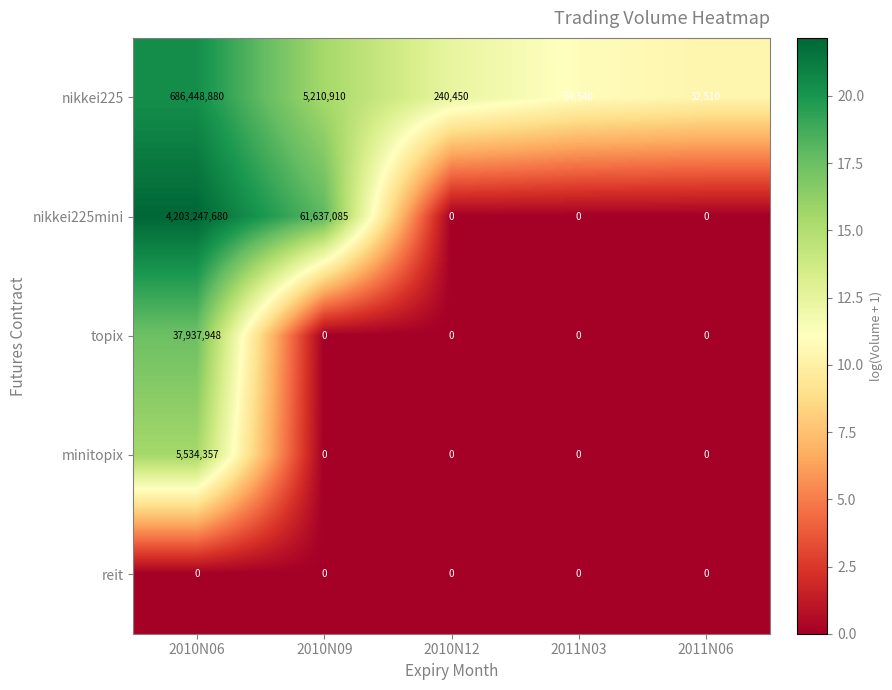

Is the value of topix at 2010N12 greater than the value of nikkei225mini at 2010N06?

No